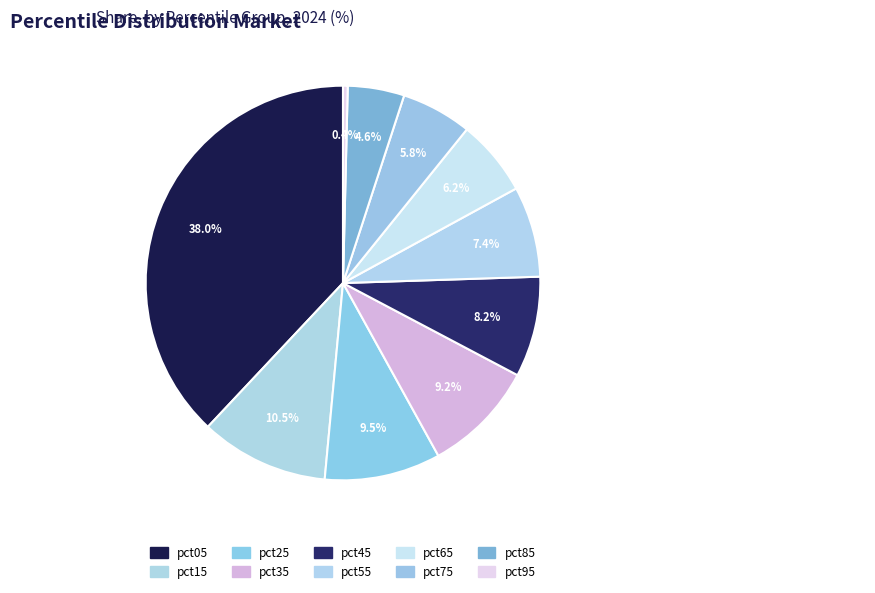

Count the number of slices in the pie.

10